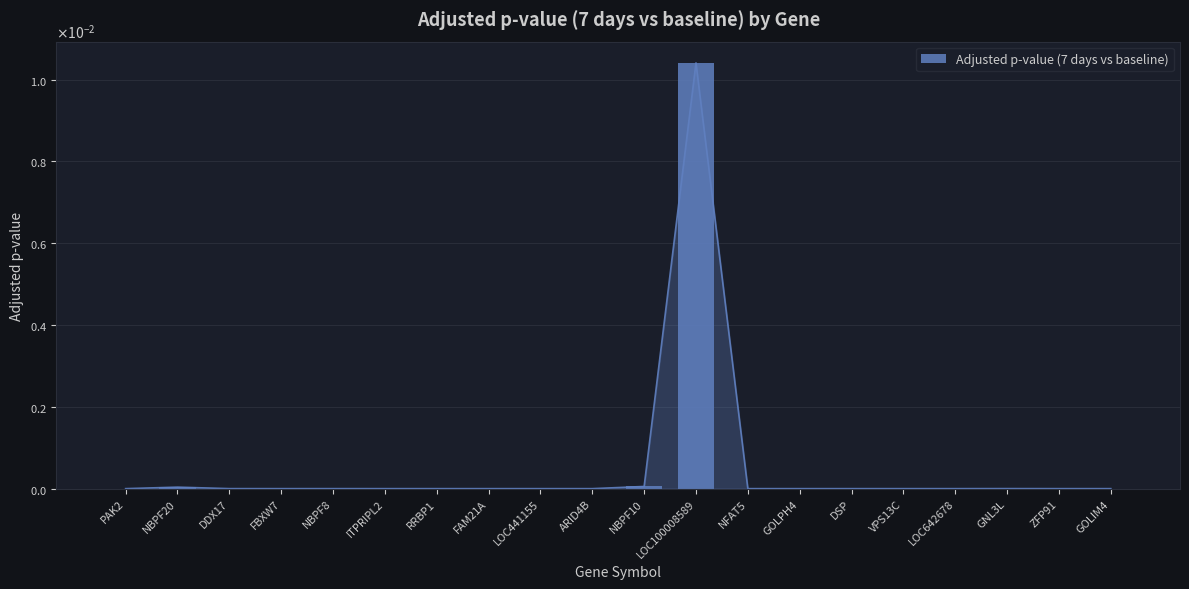

Reading left to right, transcribe all the data shown in this chart.

PAK2=0.0	NBPF20=0.0	DDX17=0.0	FBXW7=0.0	NBPF8=0.0	ITPRIPL2=0.0	RRBP1=0.0	FAM21A=0.0	LOC441155=0.0	ARID4B=0.0	NBPF10=0.0	LOC100008589=0.0	NFAT5=0.0	GOLPH4=0.0	DSP=0.0	VPS13C=0.0	LOC642678=0.0	GNL3L=0.0	ZFP91=0.0	GOLIM4=0.0